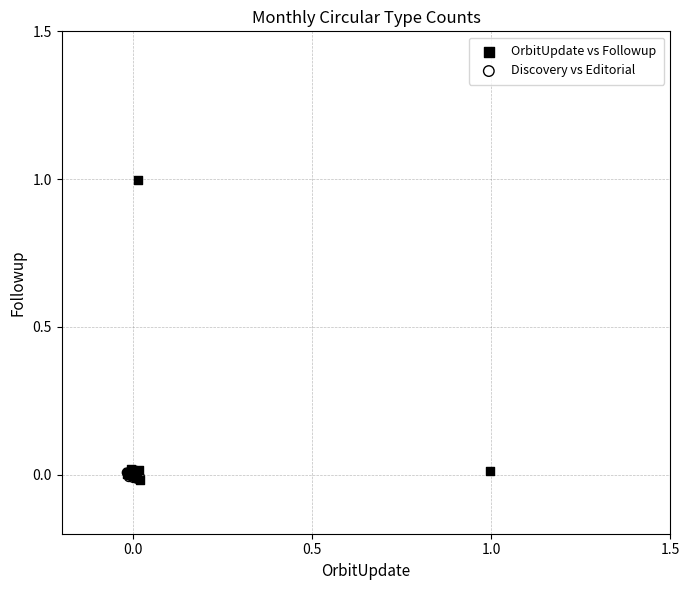

Which series reaches the maximum Y coordinate?

OrbitUpdate vs Followup